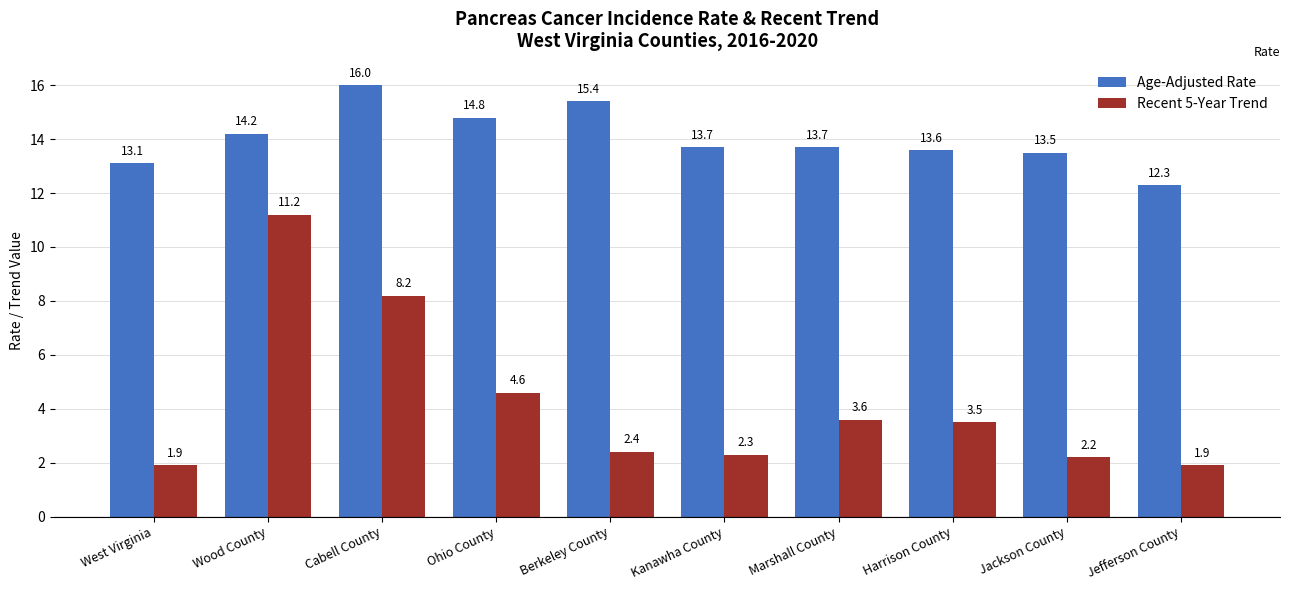

How many values in the Age-Adjusted Rate series are below 13?

1